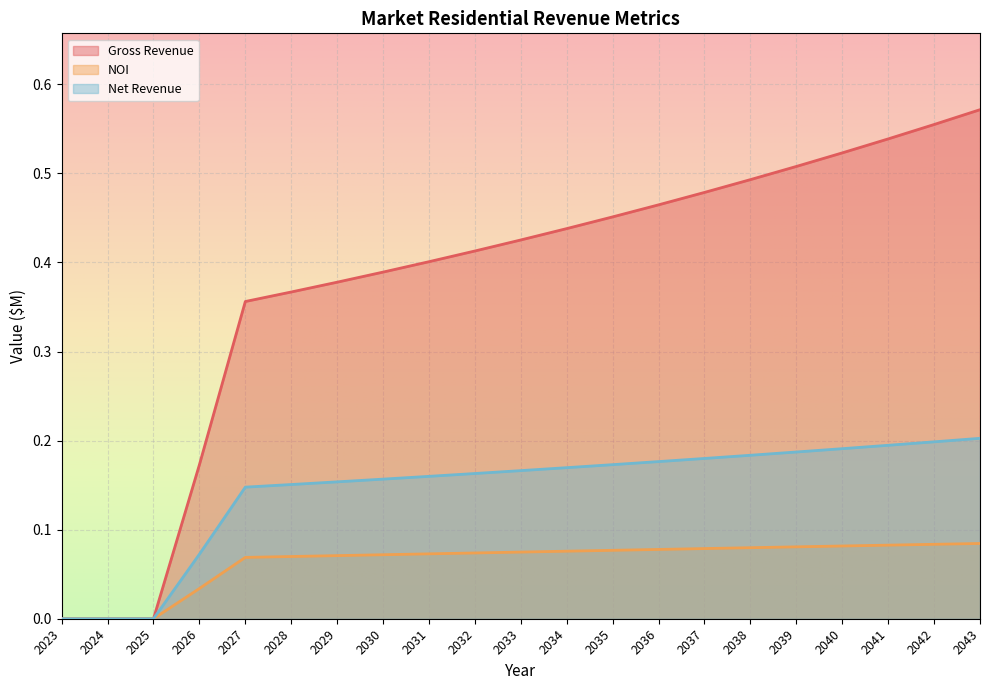

Reading left to right, extract all data points from this chart.

Gross Revenue: 2023=0.0	2024=0.0	2025=0.0	2026=0.2	2027=0.4	2028=0.4	2029=0.4	2030=0.4	2031=0.4	2032=0.4	2033=0.4	2034=0.4	2035=0.5	2036=0.5	2037=0.5	2038=0.5	2039=0.5	2040=0.5	2041=0.5	2042=0.6	2043=0.6
NOI: 2023=0.0	2024=0.0	2025=0.0	2026=0.0	2027=0.1	2028=0.1	2029=0.1	2030=0.1	2031=0.1	2032=0.1	2033=0.1	2034=0.1	2035=0.1	2036=0.1	2037=0.1	2038=0.1	2039=0.1	2040=0.1	2041=0.1	2042=0.1	2043=0.1
Net Revenue: 2023=0.0	2024=0.0	2025=0.0	2026=0.1	2027=0.1	2028=0.2	2029=0.2	2030=0.2	2031=0.2	2032=0.2	2033=0.2	2034=0.2	2035=0.2	2036=0.2	2037=0.2	2038=0.2	2039=0.2	2040=0.2	2041=0.2	2042=0.2	2043=0.2